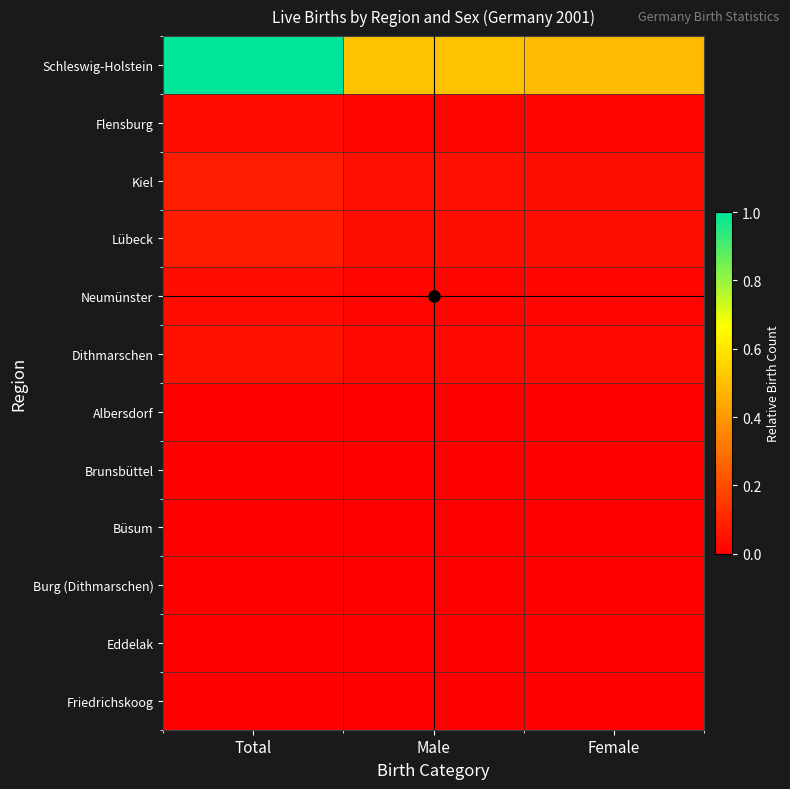

What is the difference between the highest and lowest values at Female?

0.5